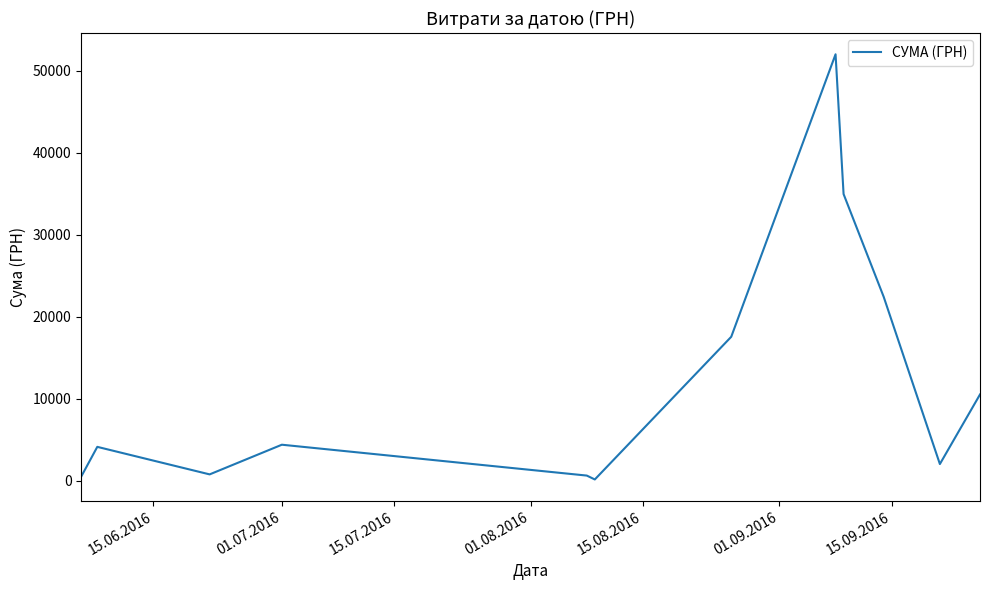

What is the maximum value shown in the chart?

51980.0